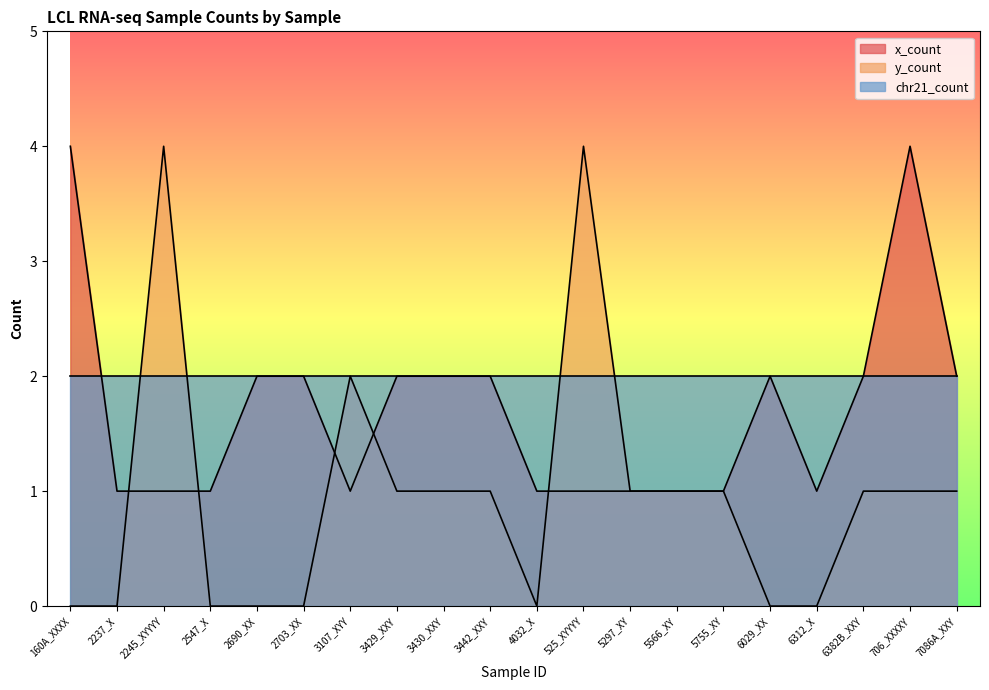

What is the value of the x_count point at the 5th from the left?

2